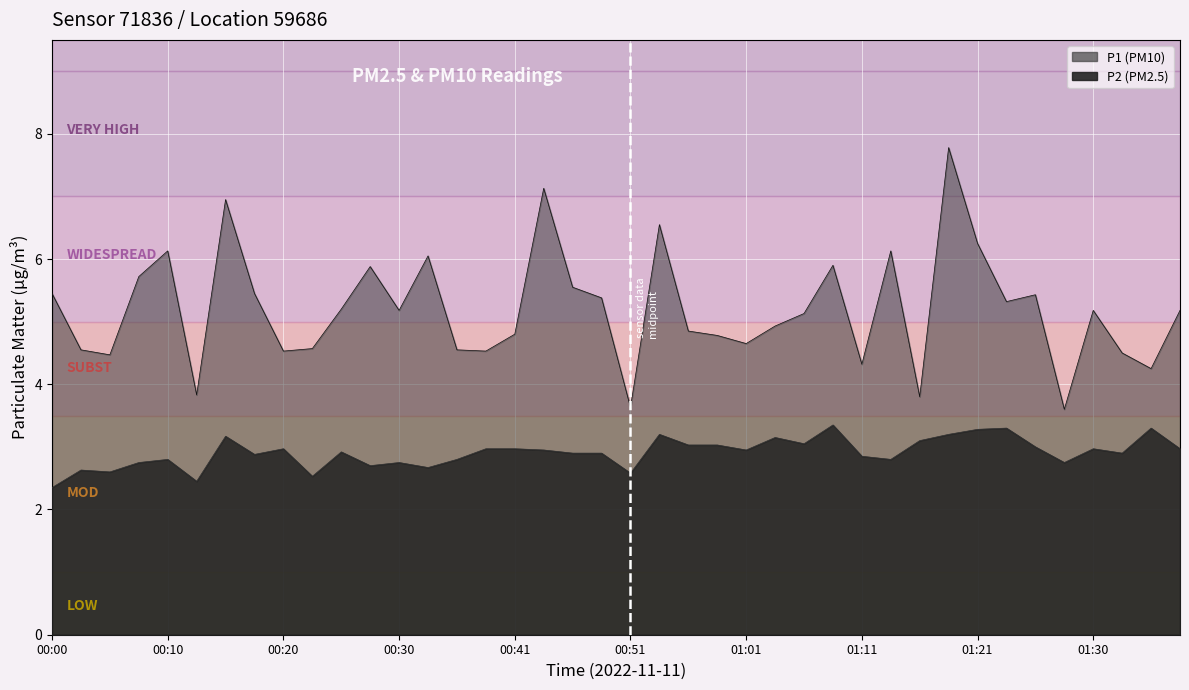

Where is P1 nearest to the value 5?

01:03